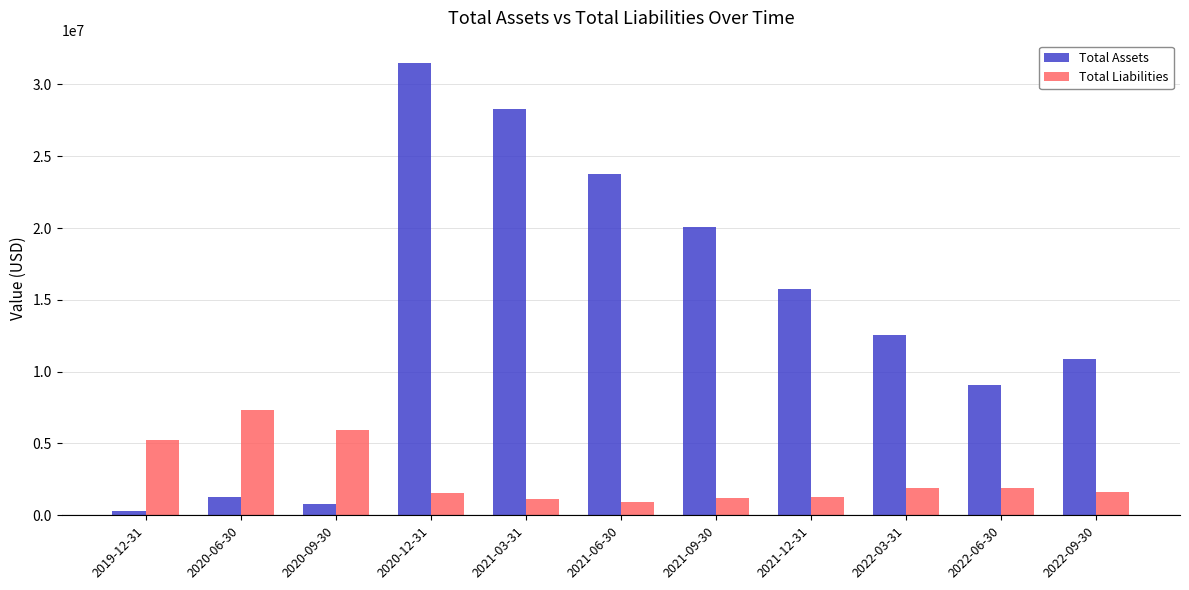

What is the difference between the Total Liabilities values at 2020-09-30 and 2021-12-31?

4659627